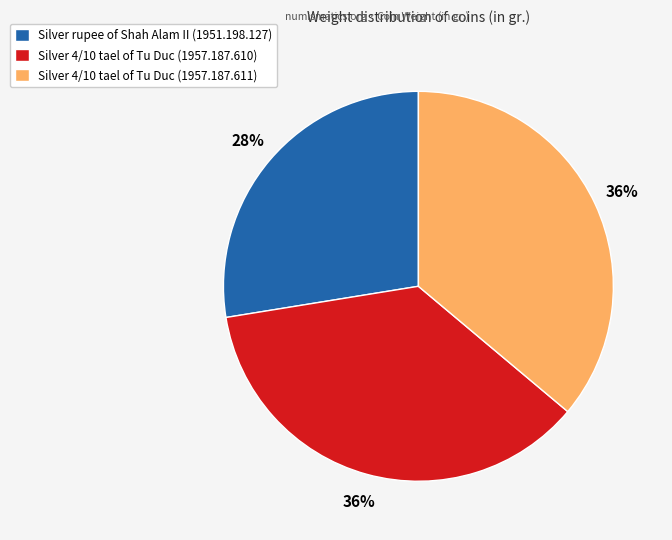

Combined, do Silver rupee of Shah Alam II (1951.198.127) and Silver 4/10 tael of Tu Duc (1957.187.610) account for over 50%?

Yes